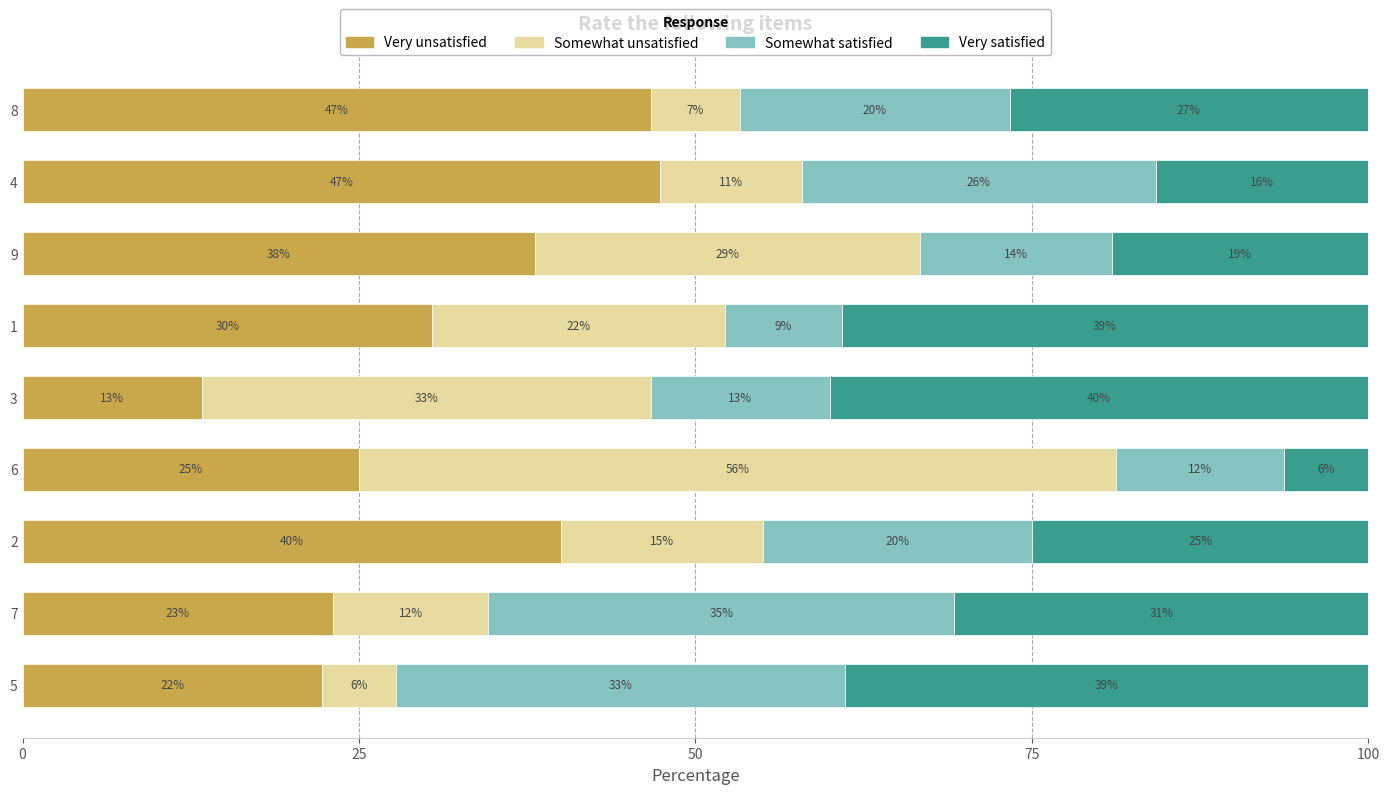

How many values in the Very unsatisfied series exceed 30?

5